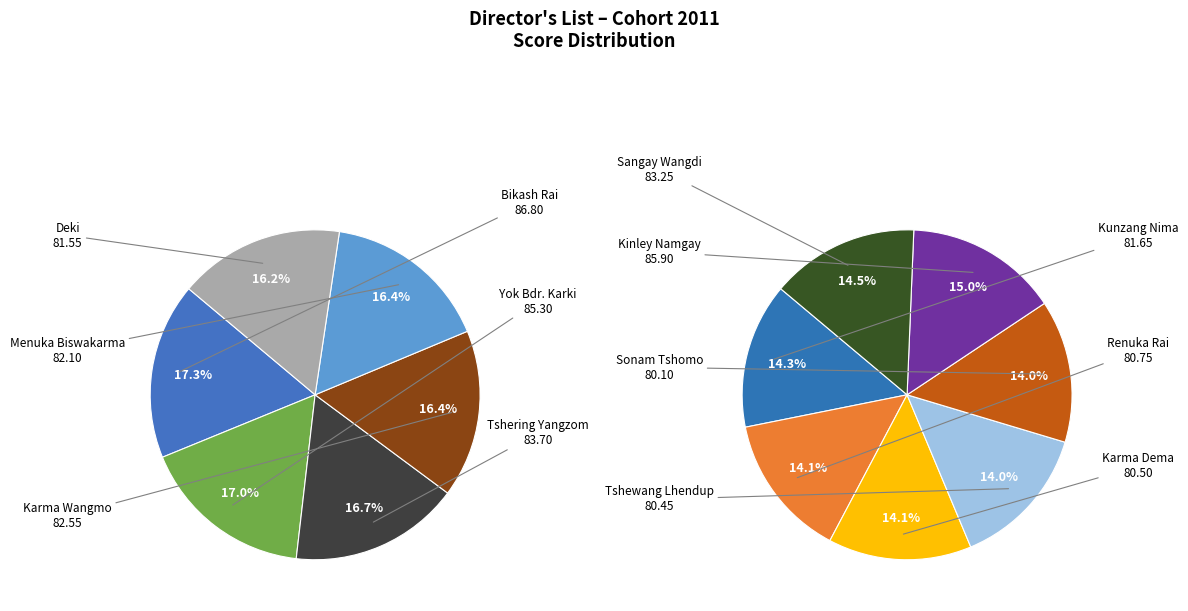

Rank the categories by value from highest to lowest.

Bikash Rai, Kinley Namgay, Yok Bdr. Karki, Tshering Yangzom, Sangay Wangdi, Karma Wangmo, Menuka Biswakarma, Kunzang Nima, Deki, Renuka Rai, Karma Dema, Tshewang Lhendup, Sonam Tshomo